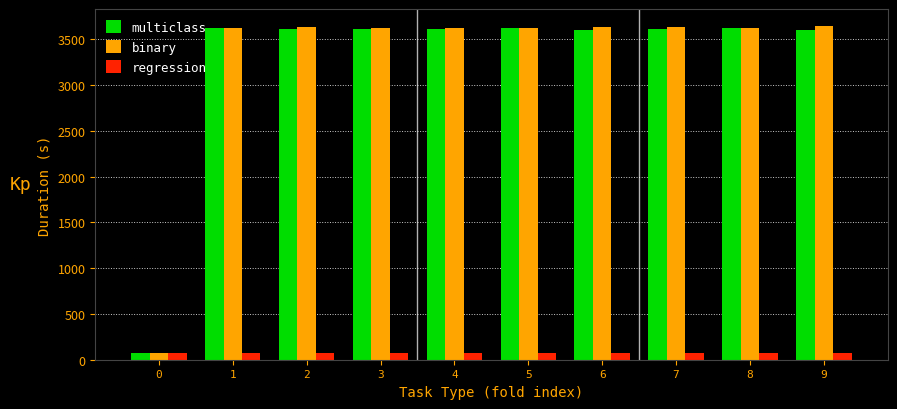

What is the lowest value of the regression series?

68.9